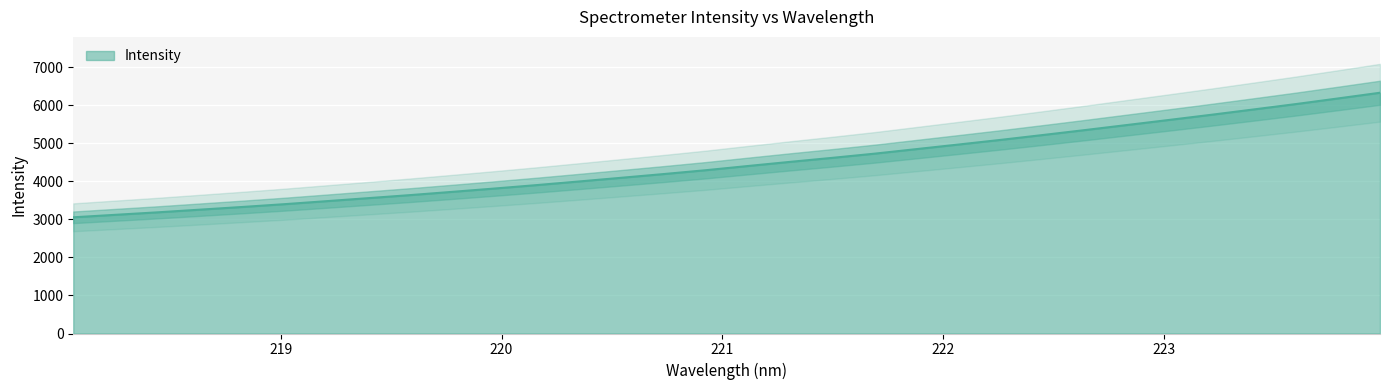

How many lines are shown in the chart?

1